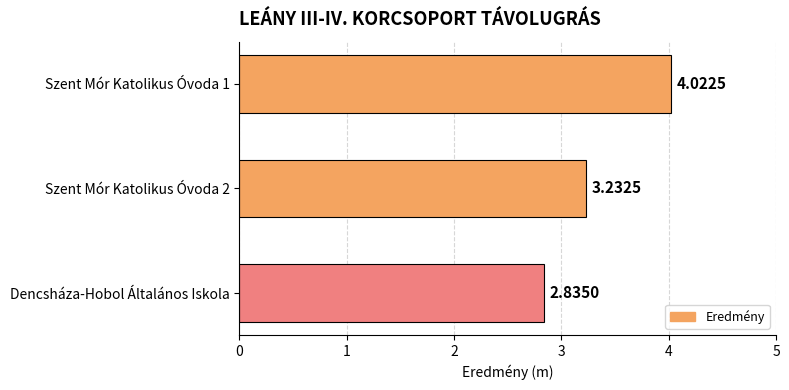

Rank the categories by value from highest to lowest.

Szent Mór Katolikus Óvoda 1, Szent Mór Katolikus Óvoda 2, Dencsháza-Hobol Általános Iskola